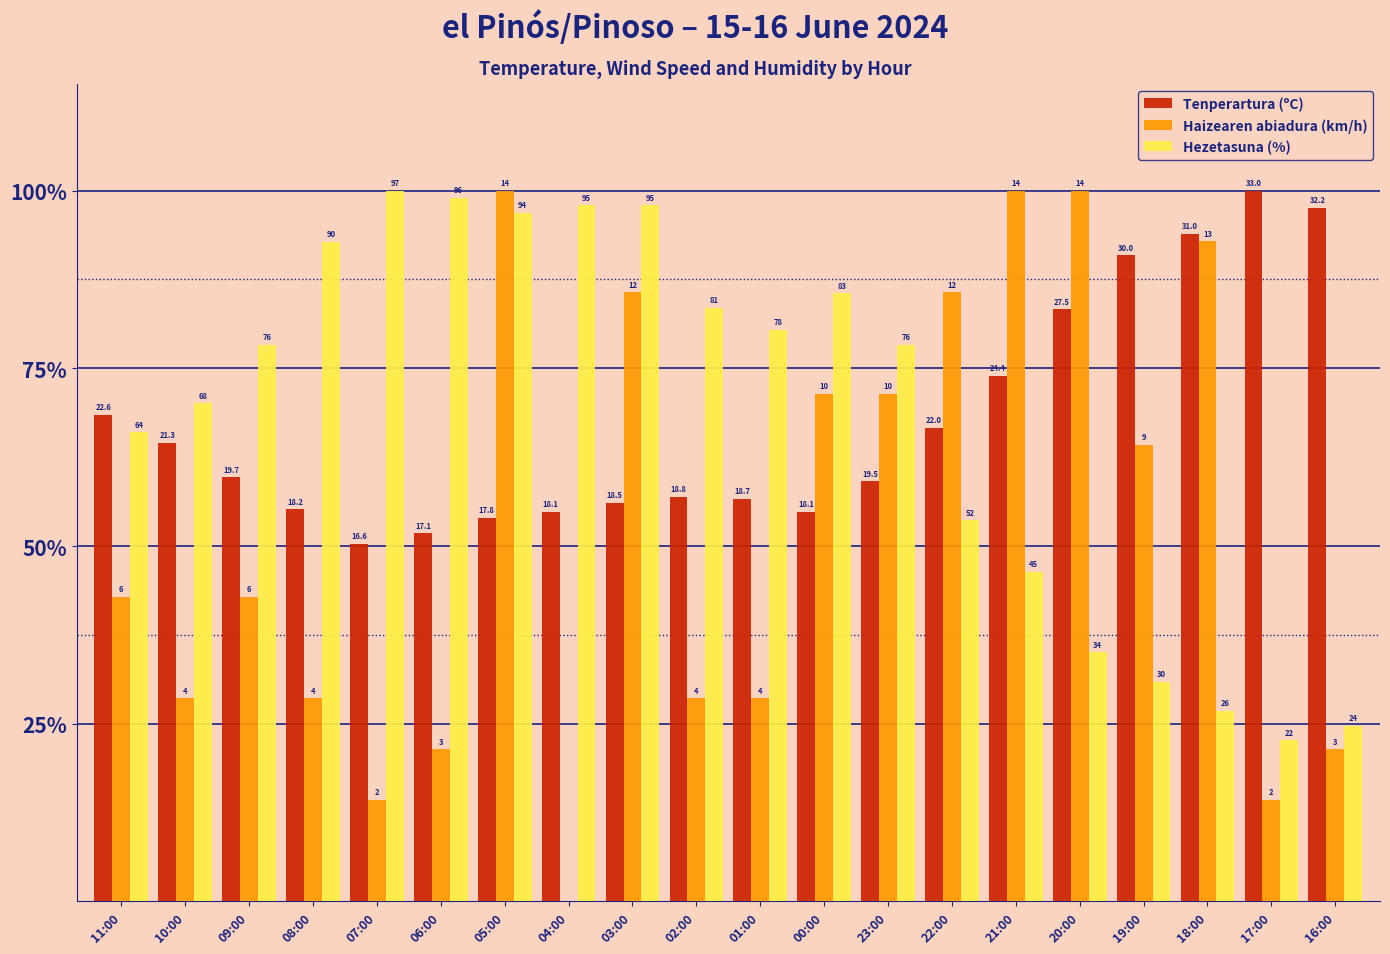

What are all the series names shown in the legend?

Tenperartura (ºC), Haizearen abiadura (km/h), Hezetasuna (%)